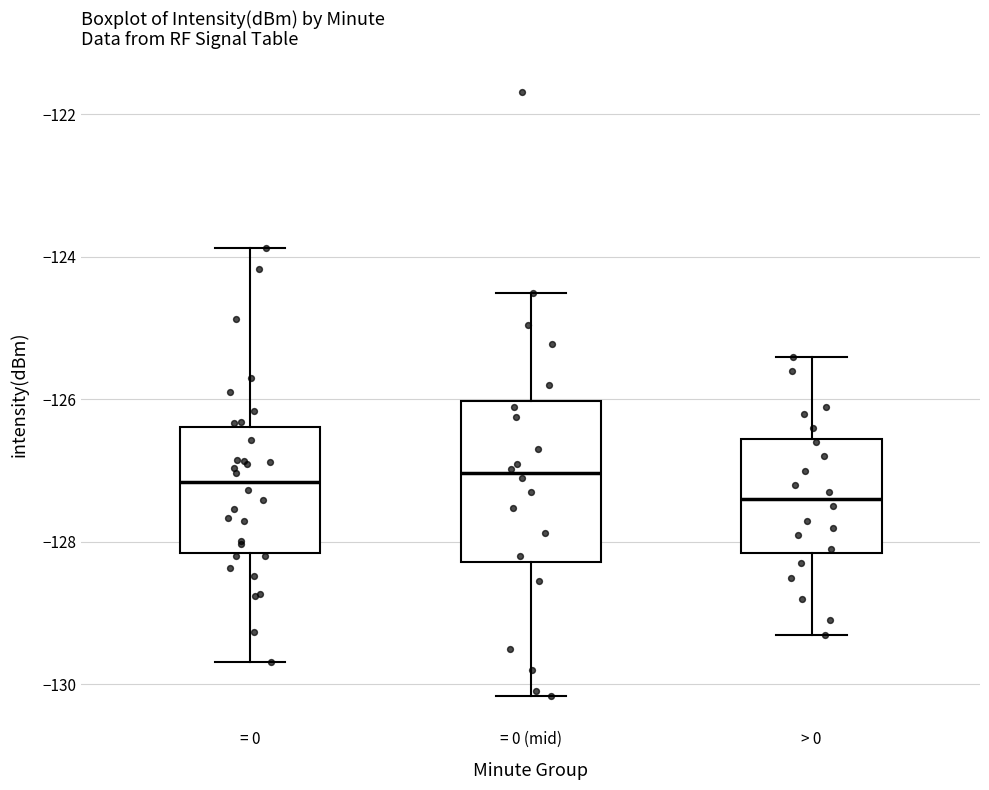

Where is the lower edge of the box for = 0 (mid) on the y-axis? The values are not printed on the chart, so give them approximately, as read against the axis.

-128.2